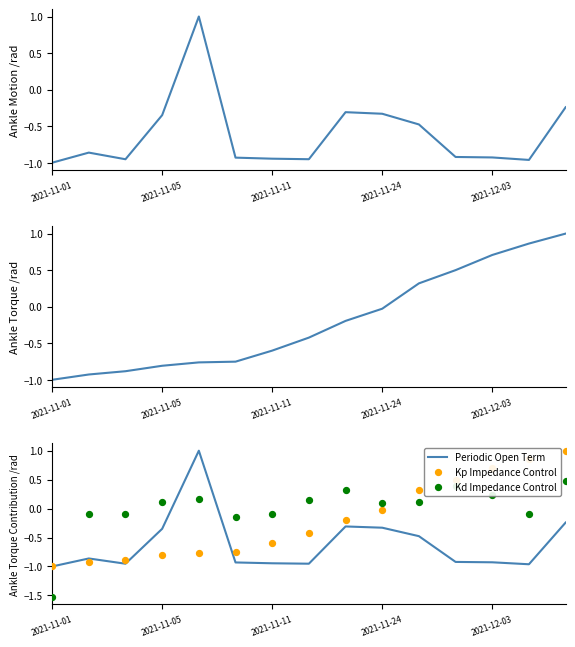

At which category is the sum across all series the highest?

14